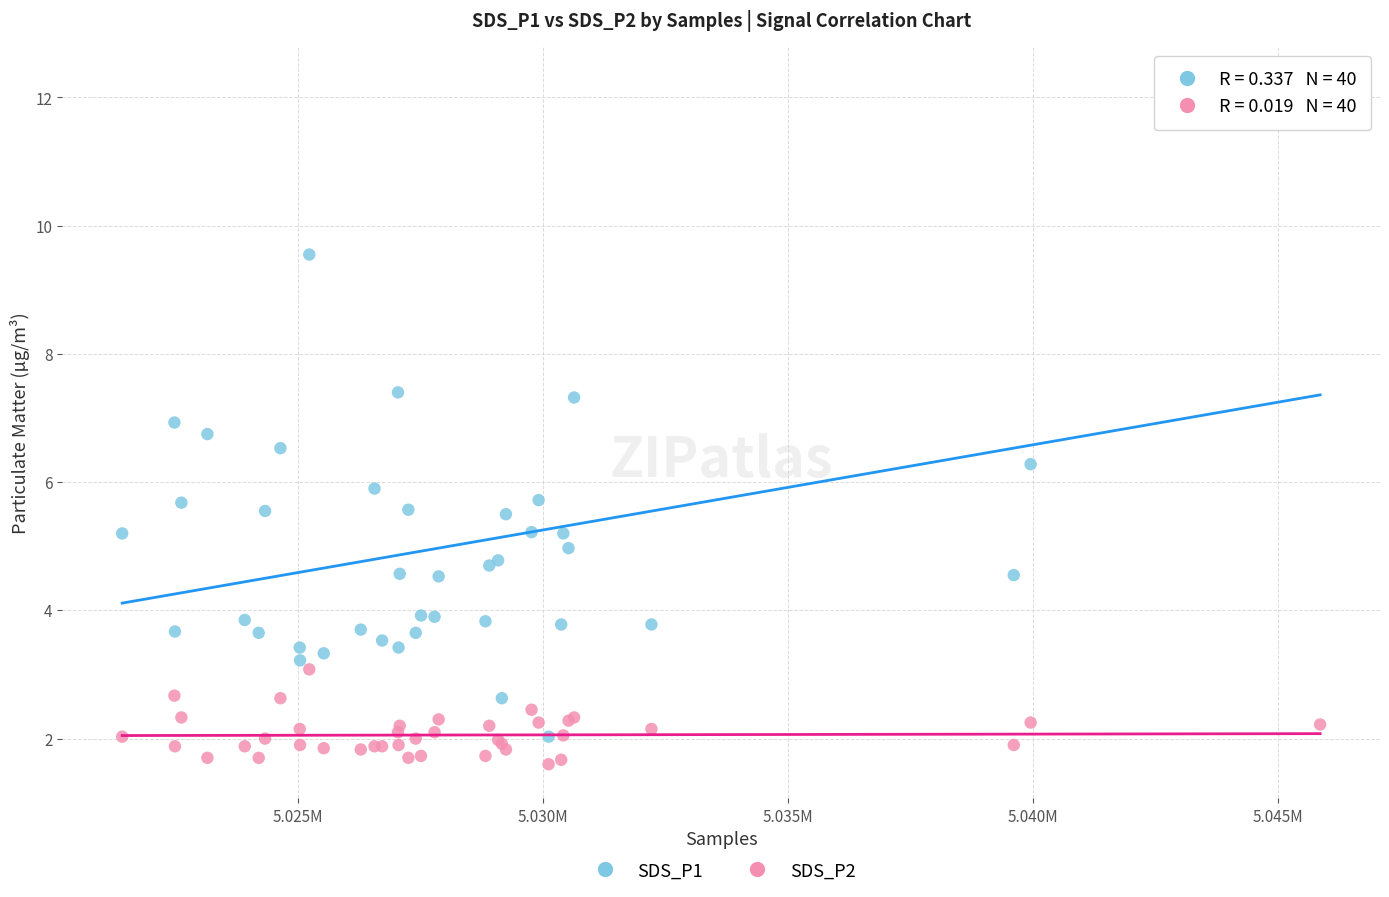

Which series has the widest spread of Y values?

SDS_P1